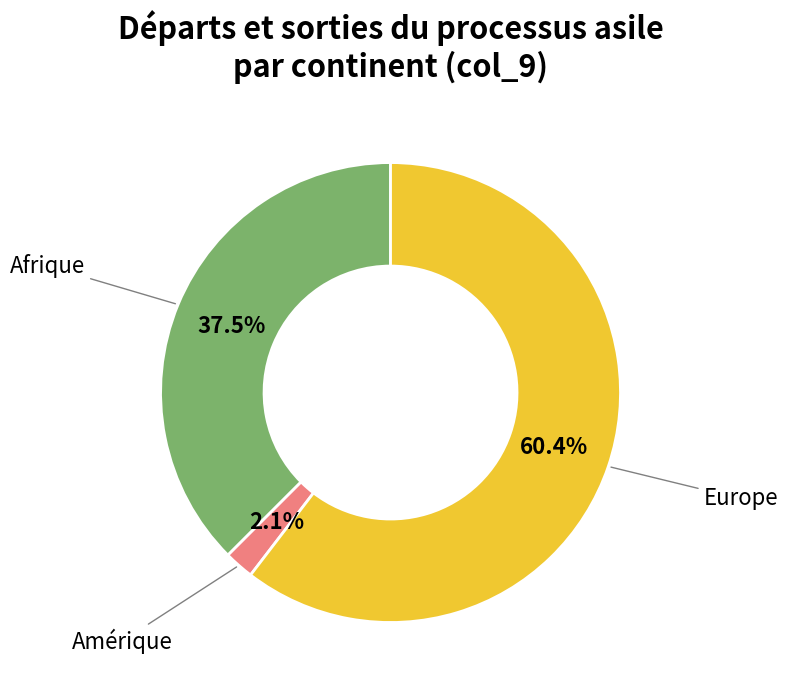

To the nearest percent, what is the difference between the largest and smallest slice percentages?

58%